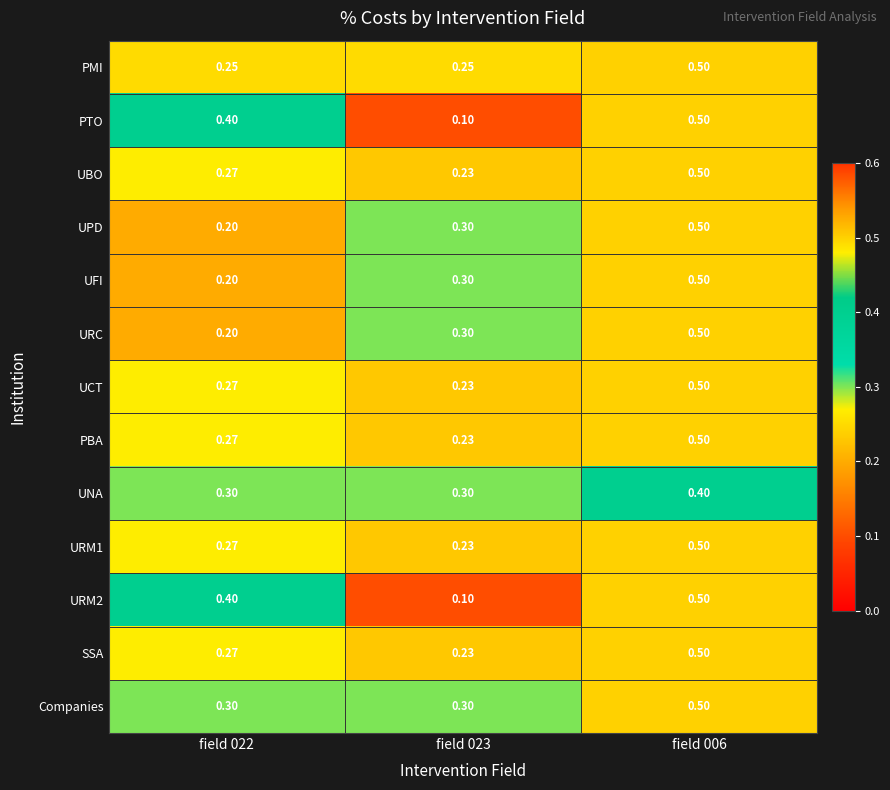

Which series has the largest total across all categories?

Companies